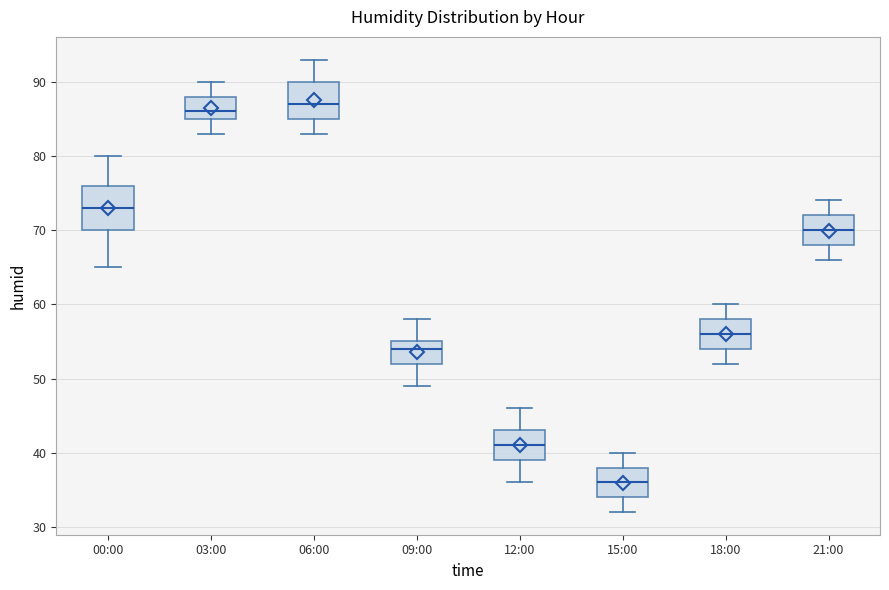

Where is the lower edge of the box for 09:00 on the y-axis? The values are not printed on the chart, so give them approximately, as read against the axis.

52